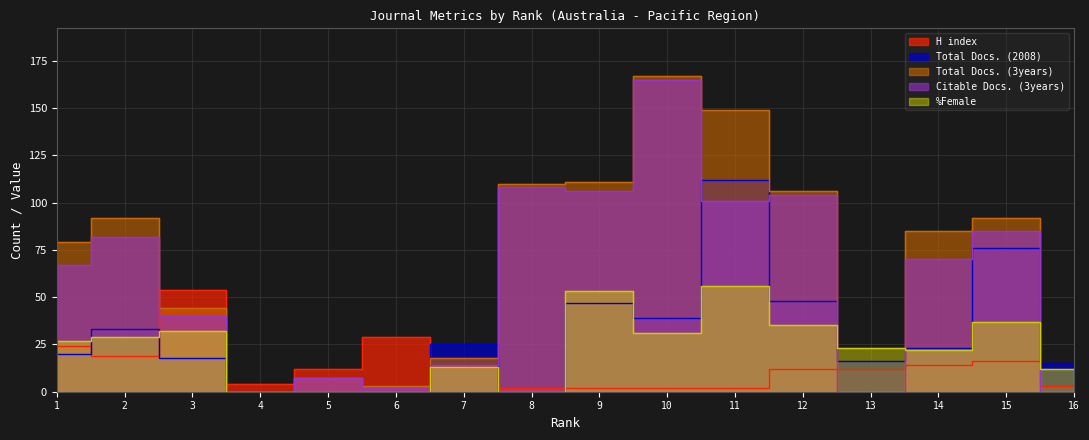

At 2, list the series in order from largest to smallest.

Total Docs. (3years), Citable Docs. (3years), Total Docs. (2008), %Female, H index